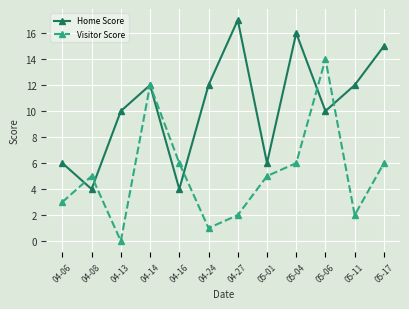

Between which two adjacent categories do Home Score and Visitor Score first intersect?

04-06 and 04-08